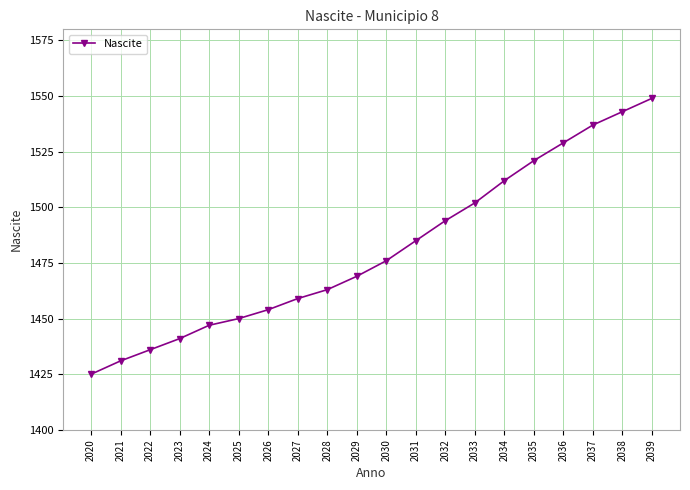

Reading left to right, transcribe all the data shown in this chart.

2020=1425	2021=1431	2022=1436	2023=1441	2024=1447	2025=1450	2026=1454	2027=1459	2028=1463	2029=1469	2030=1476	2031=1485	2032=1494	2033=1502	2034=1512	2035=1521	2036=1529	2037=1537	2038=1543	2039=1549